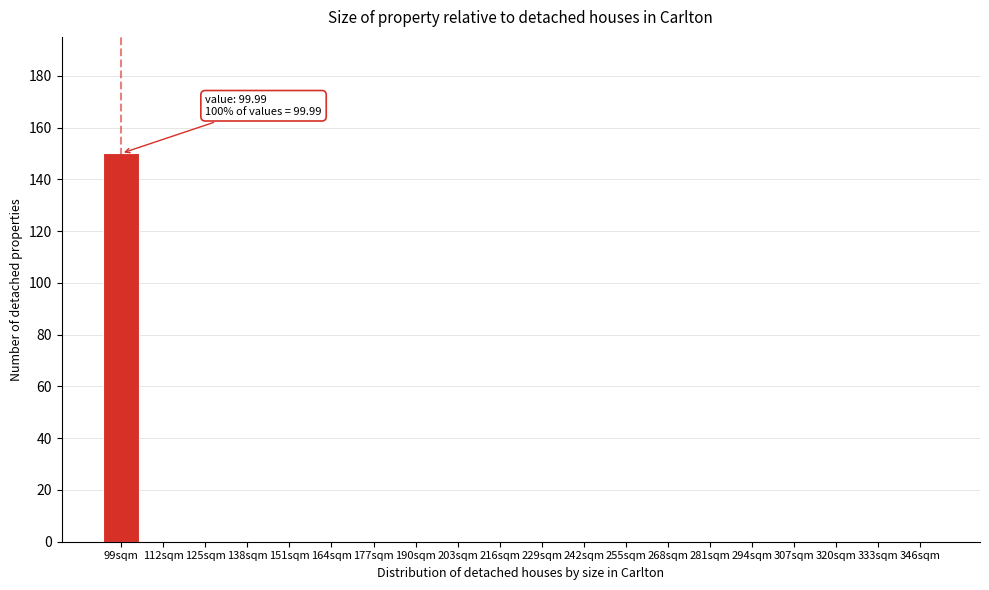

Reading left to right, extract all data points from this chart.

99sqm=150	112sqm=0	125sqm=0	138sqm=0	151sqm=0	164sqm=0	177sqm=0	190sqm=0	203sqm=0	216sqm=0	229sqm=0	242sqm=0	255sqm=0	268sqm=0	281sqm=0	294sqm=0	307sqm=0	320sqm=0	333sqm=0	346sqm=0